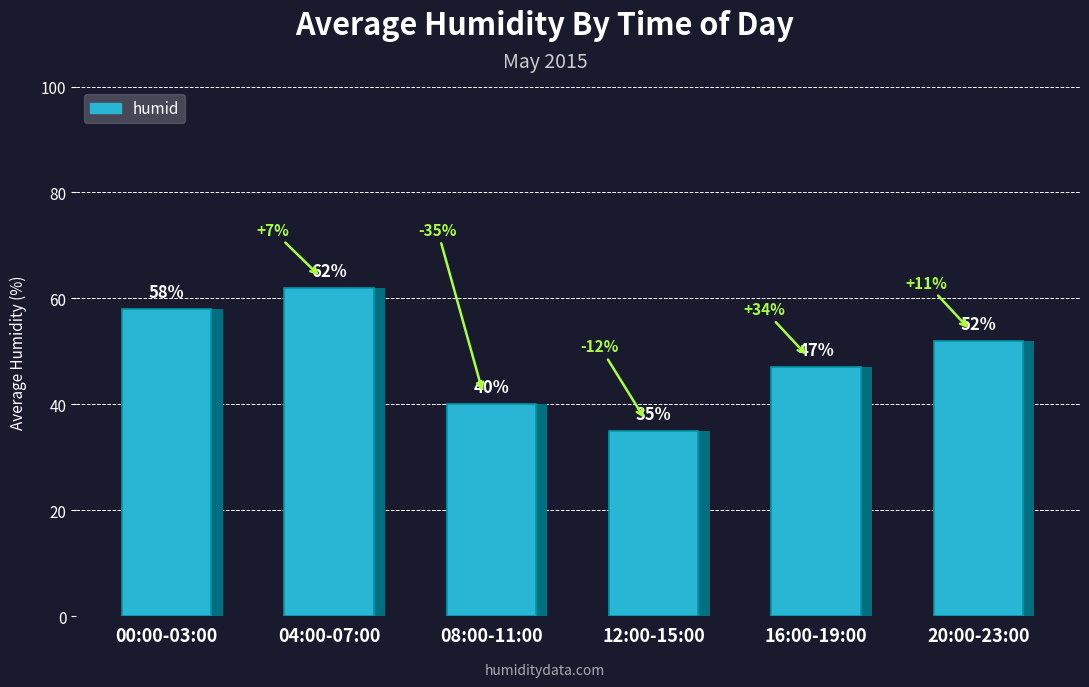

What is the smallest value displayed?

35